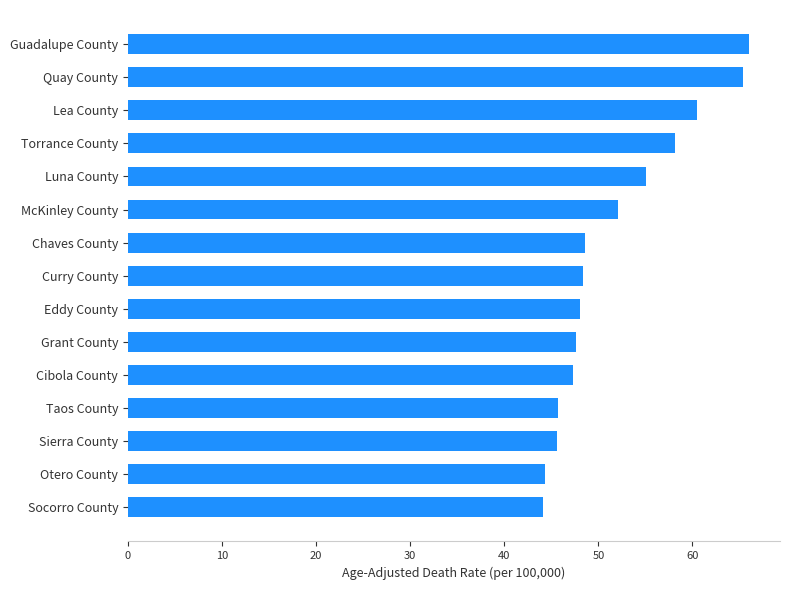

Are the bars horizontal?

Yes